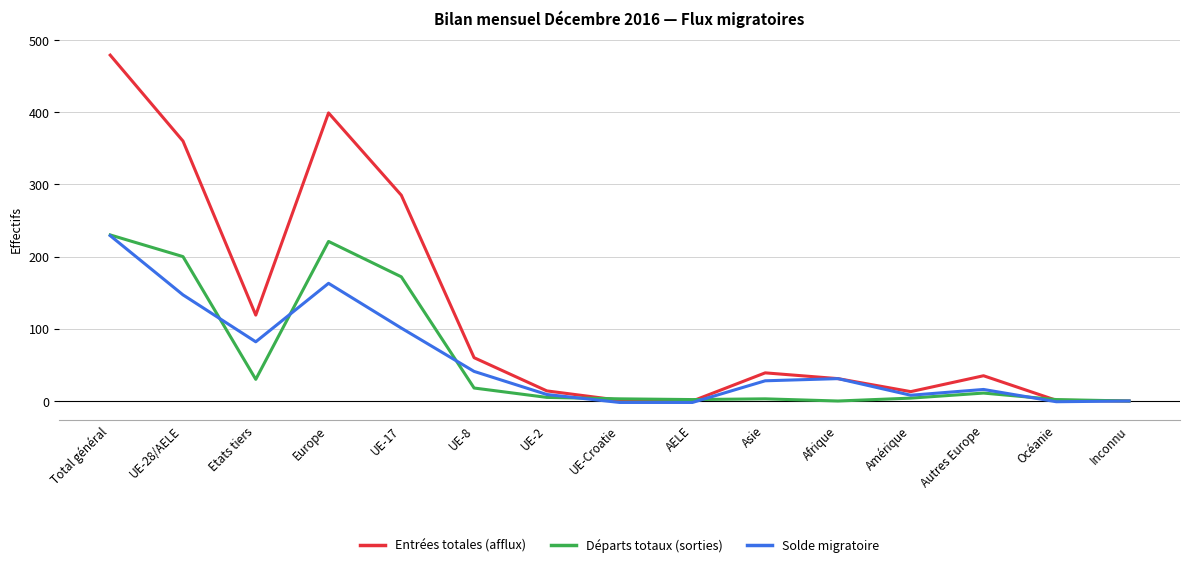

What is the highest value of the Solde migratoire series?

229